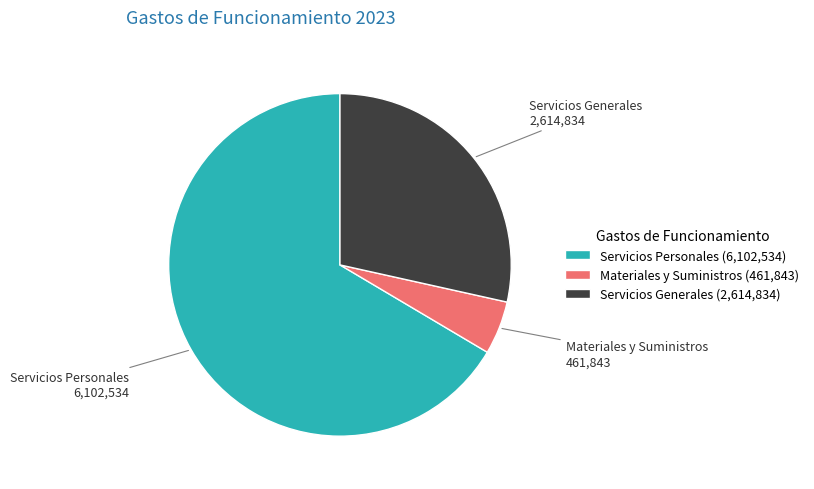

Which slice is the largest?

Servicios Personales